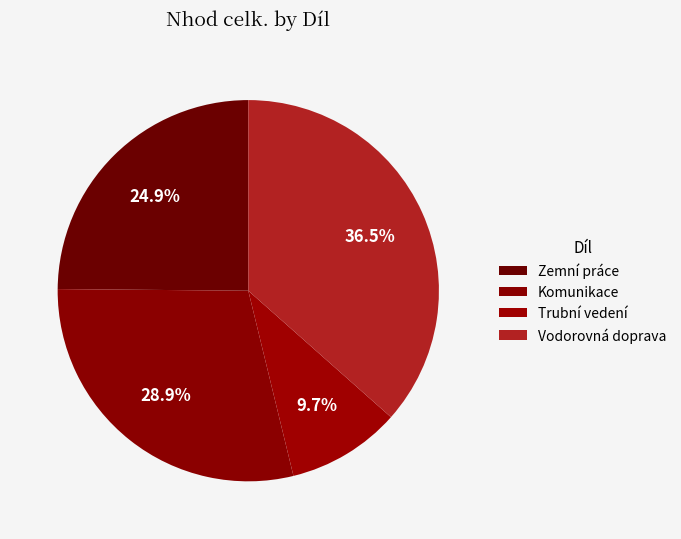

Is it true that Komunikace is 37% of the pie?

False